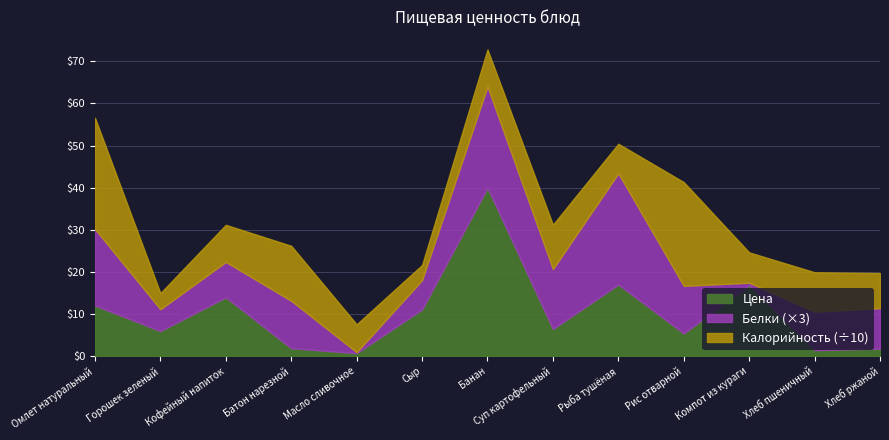

What are all the series names shown in the legend?

Цена, Белки (×3), Калорийность (÷10)